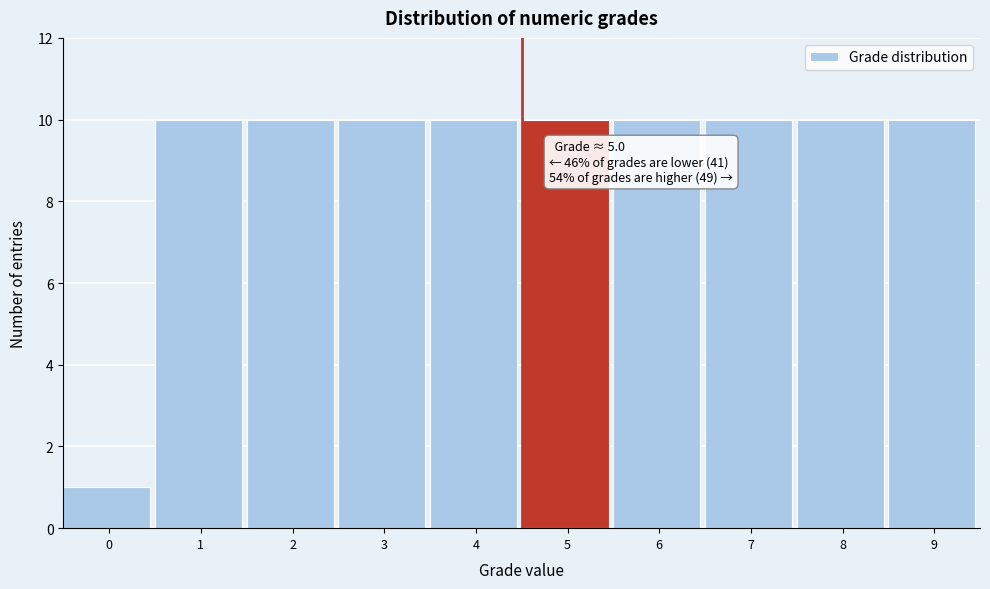

Reading left to right, extract all data points from this chart.

0=1	1=10	2=10	3=10	4=10	5=10	6=10	7=10	8=10	9=10